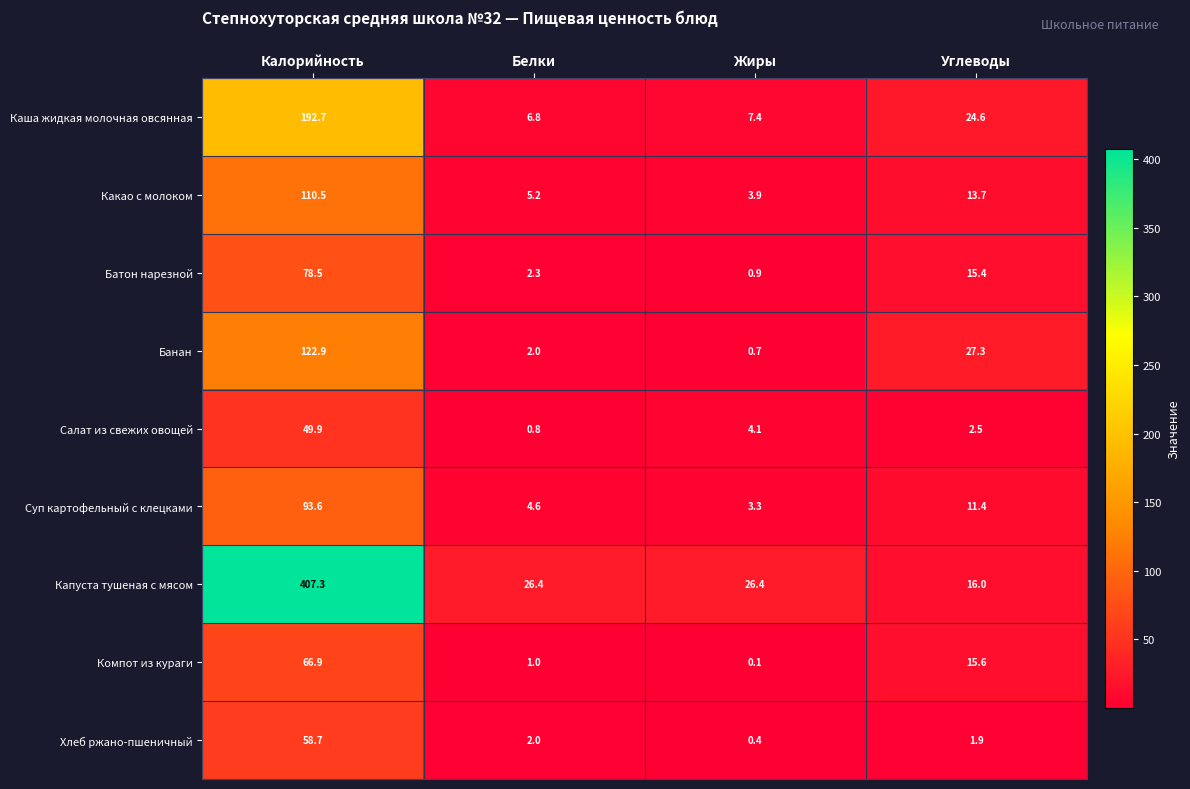

What is the difference between the Суп картофельный с клецками values at Калорийность and Жиры?

90.3